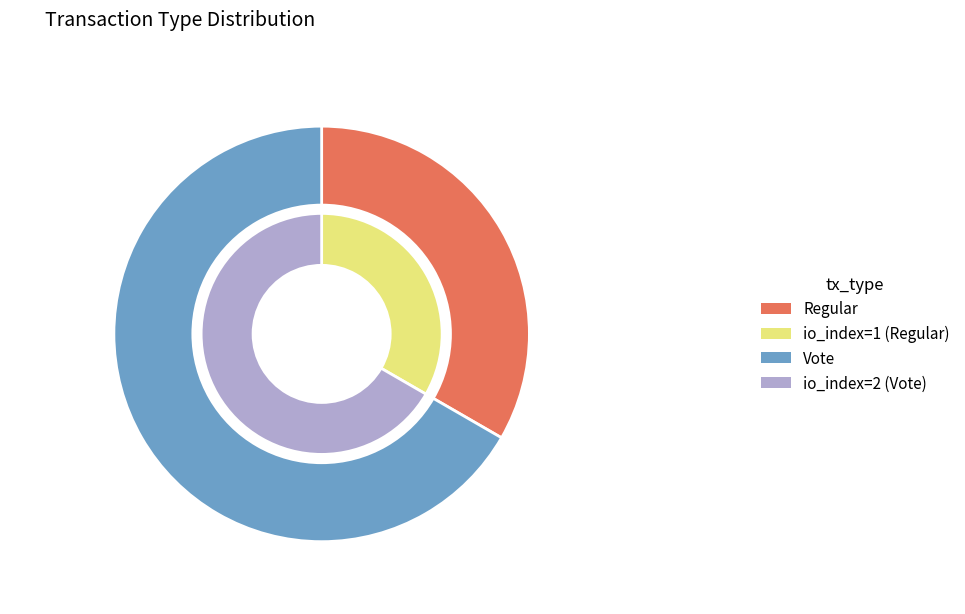

To the nearest percent, what portion does Regular represent?

33%